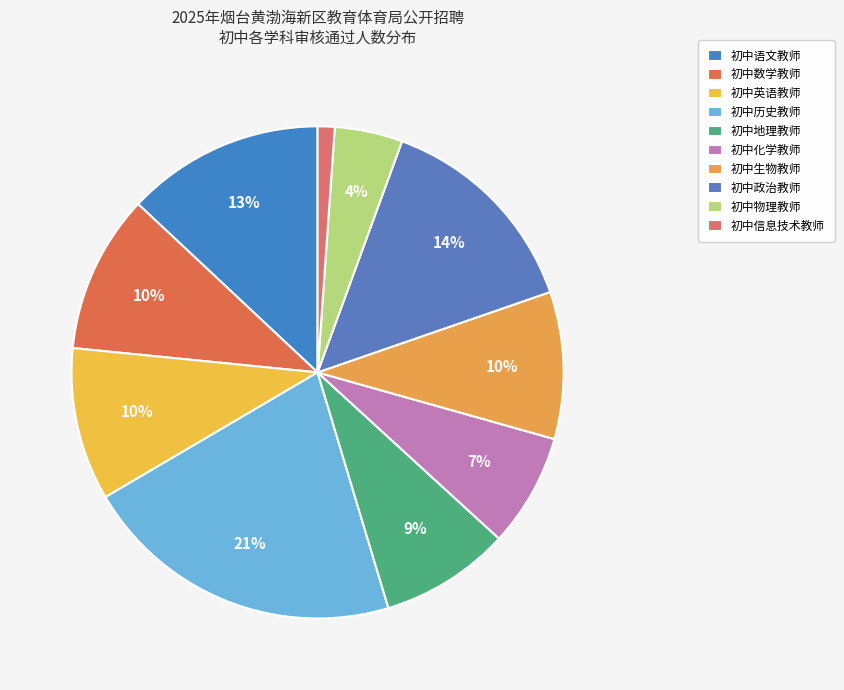

To the nearest percent, what is the difference between the largest and smallest slice percentages?

20%